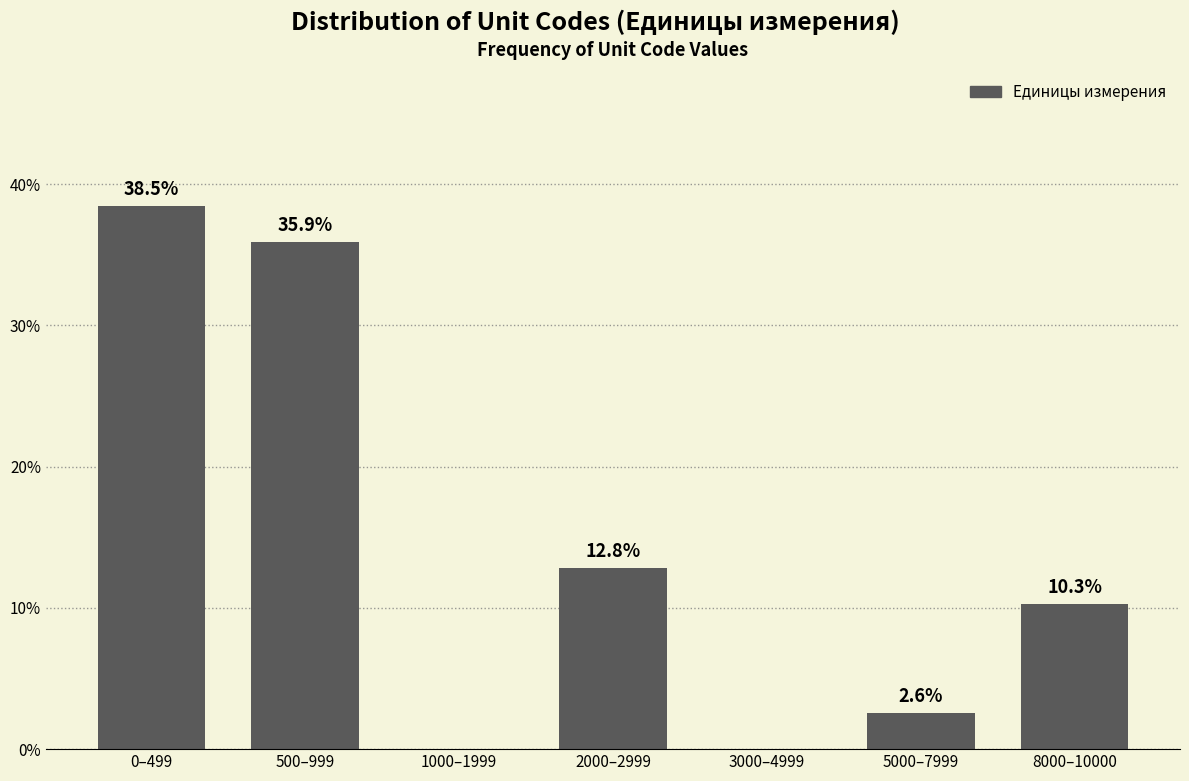

Reading left to right, what are all the values shown in this chart?

0–499=38.5	500–999=35.9	1000–1999=0.0	2000–2999=12.8	3000–4999=0.0	5000–7999=2.6	8000–10000=10.3